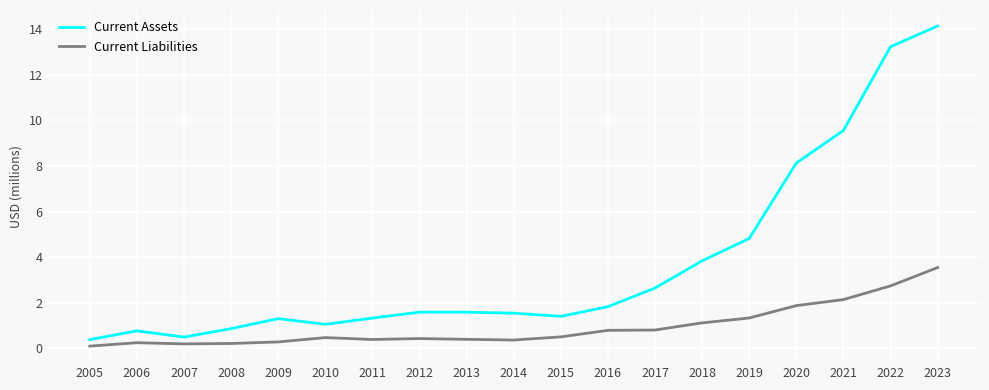

Rank the series by their maximum value, from lowest to highest.

Current Liabilities, Current Assets